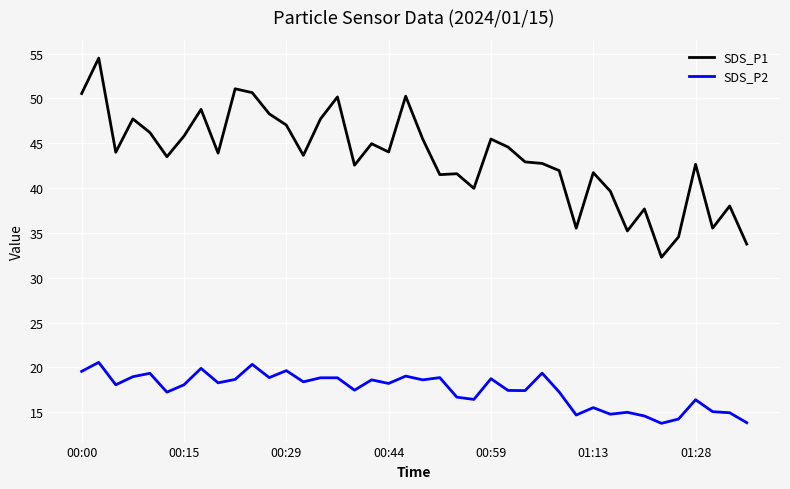

What is the lowest value of the SDS_P2 series?

13.8